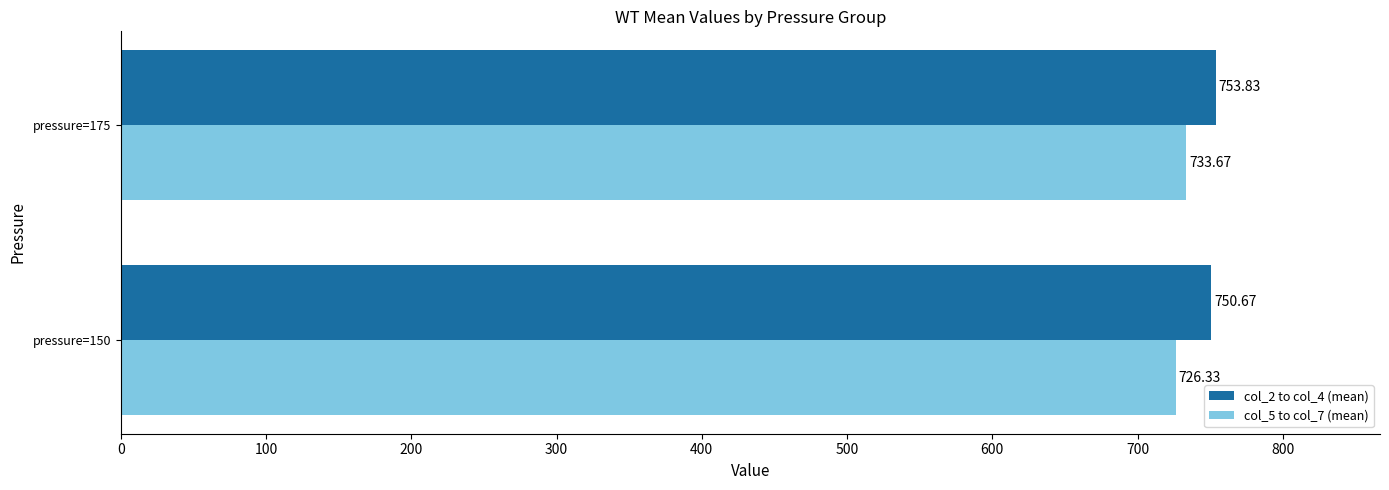

At which category is the sum across all series the highest?

pressure=175